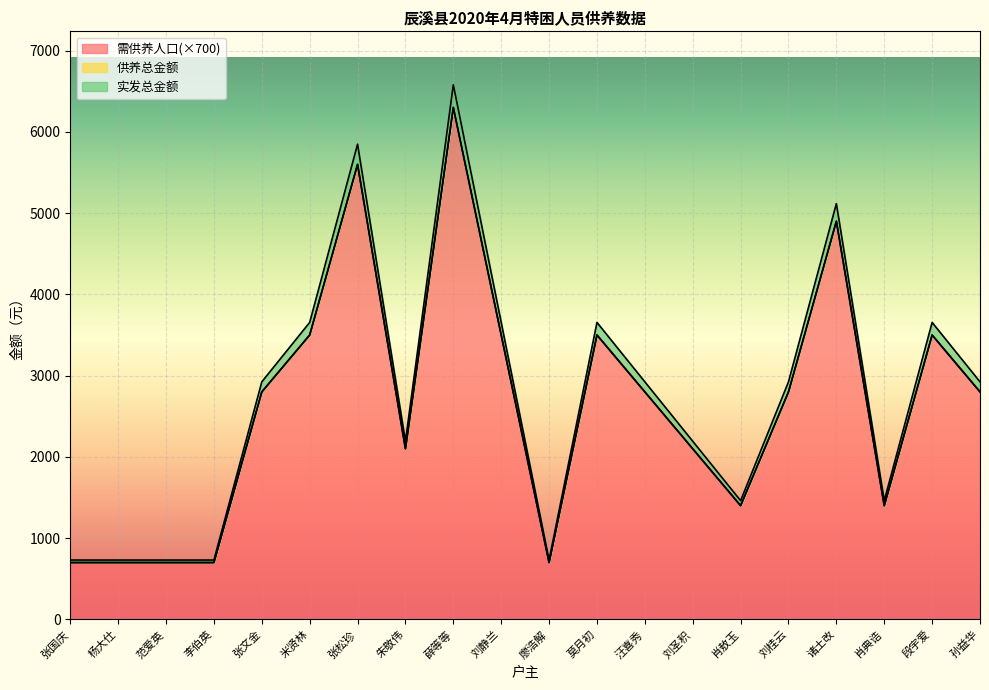

True or false: 需供养人口 and 实发总金额 cross at least once.

False